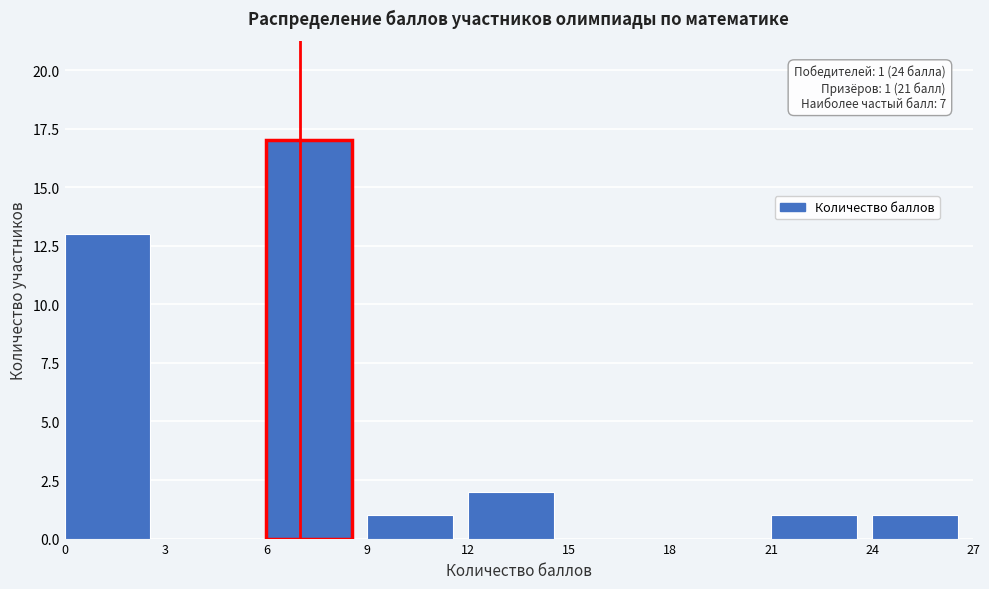

Over which range of the x-axis is the bar tallest?

6 to 9